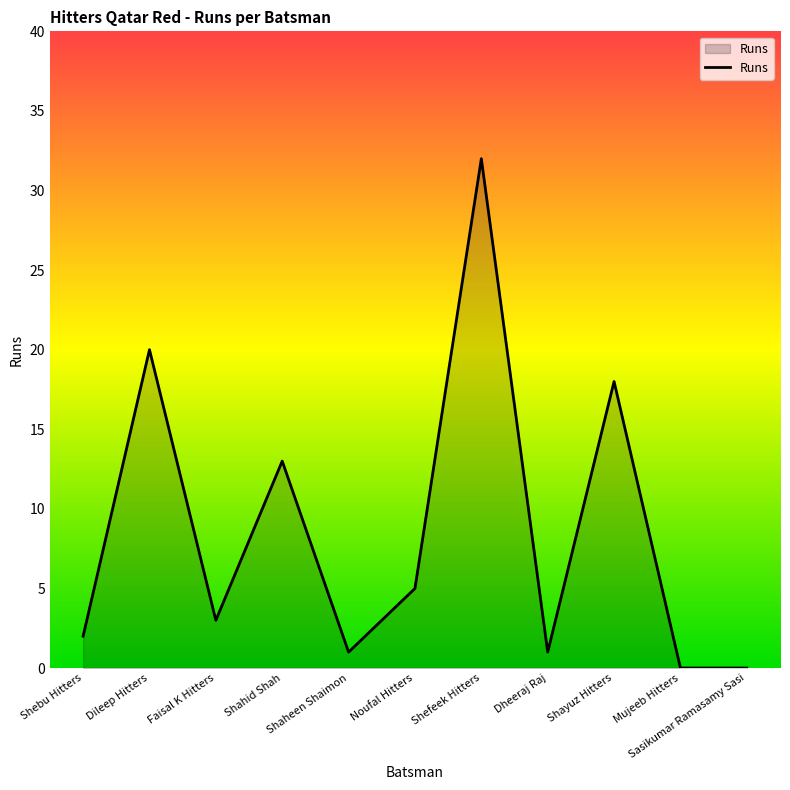

What is the difference between the maximum and minimum values?

32